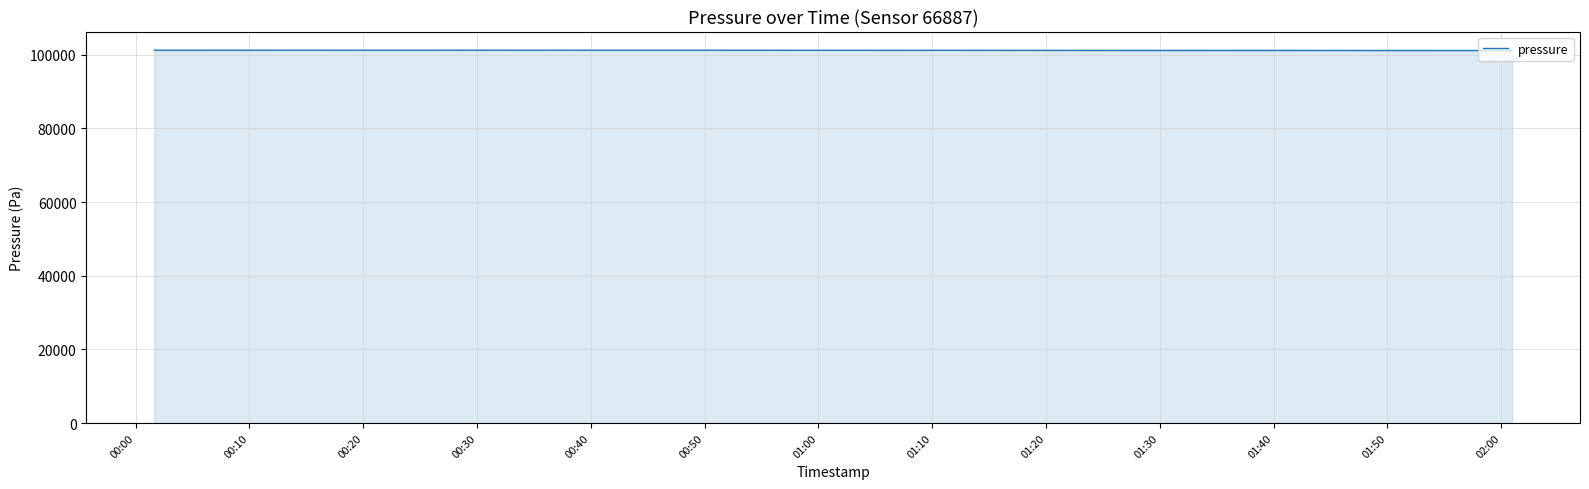

True or false: there are more than 1 points higher than both neighbors.

True